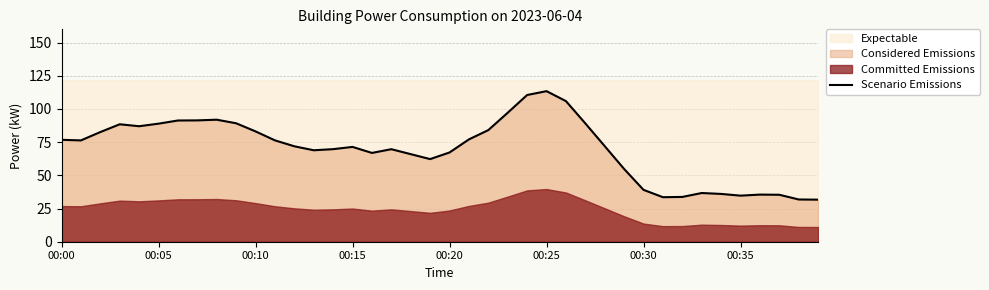

Approximately how many times larger is the value at 00:35 compared to 29?

1.7